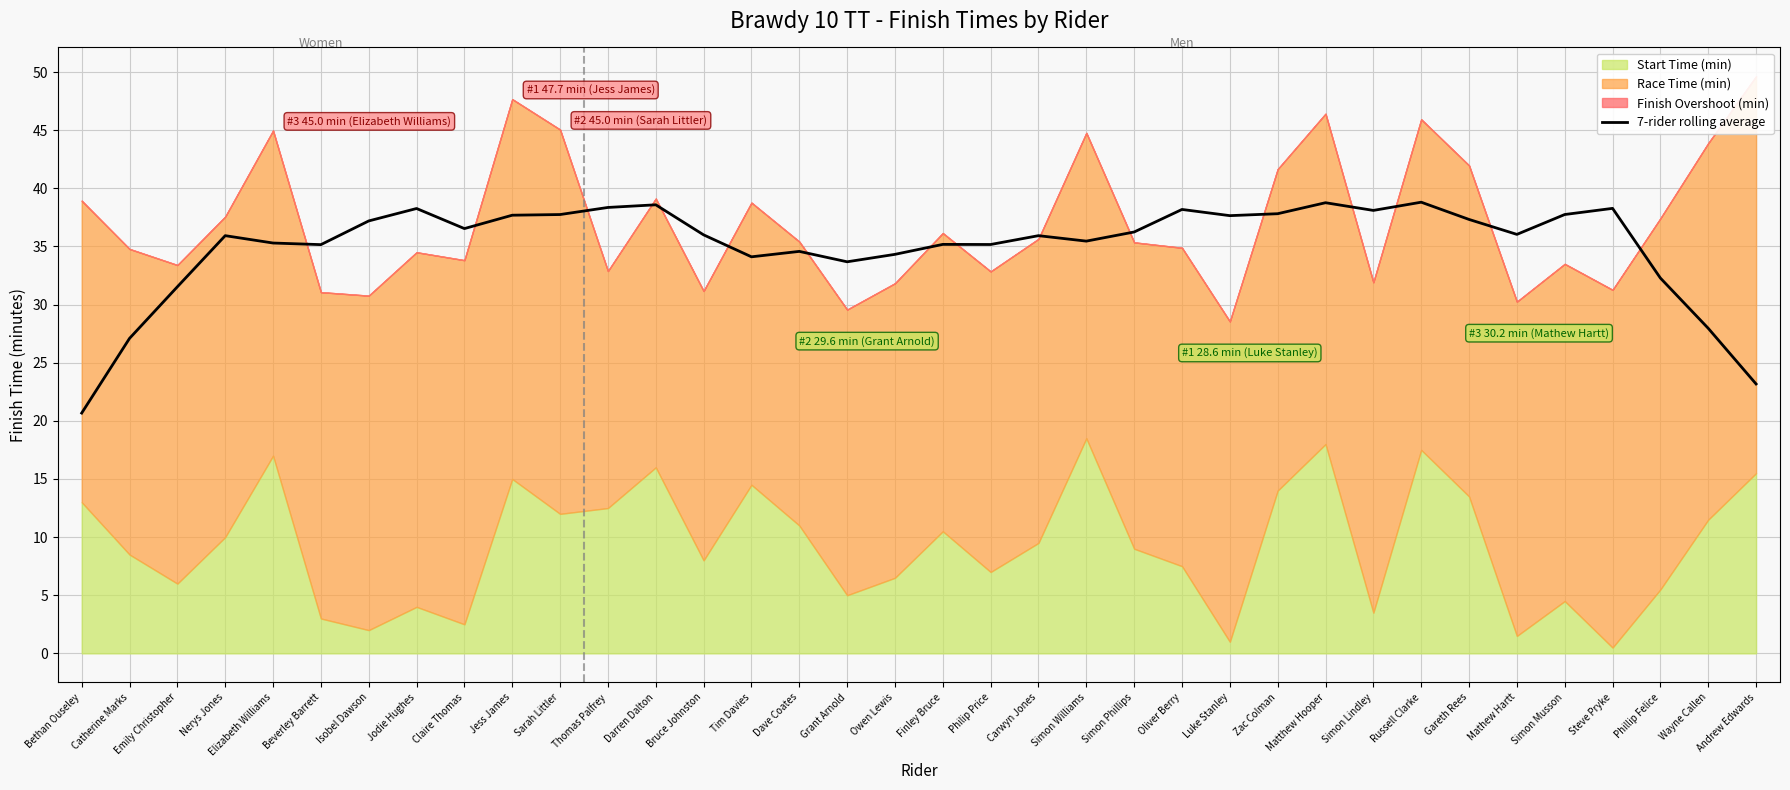

How many lines are shown in the chart?

1